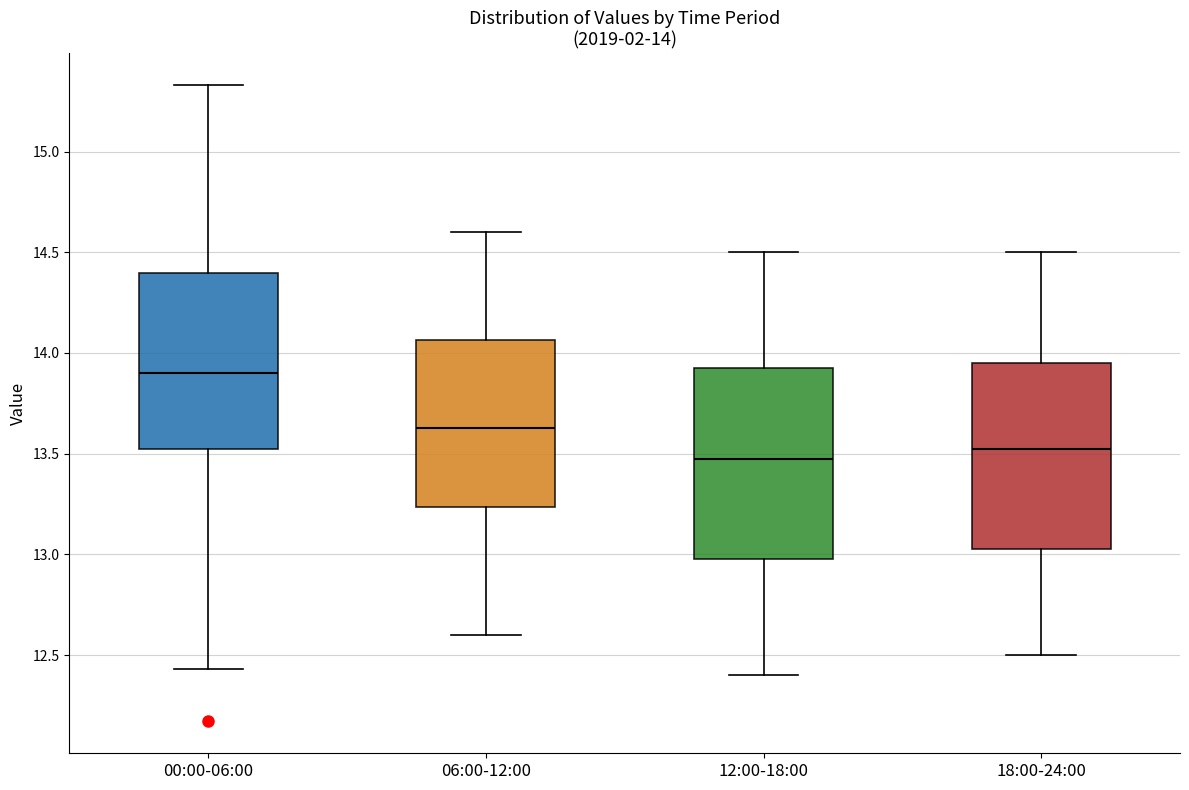

Which box's median line is the highest?

00:00-06:00